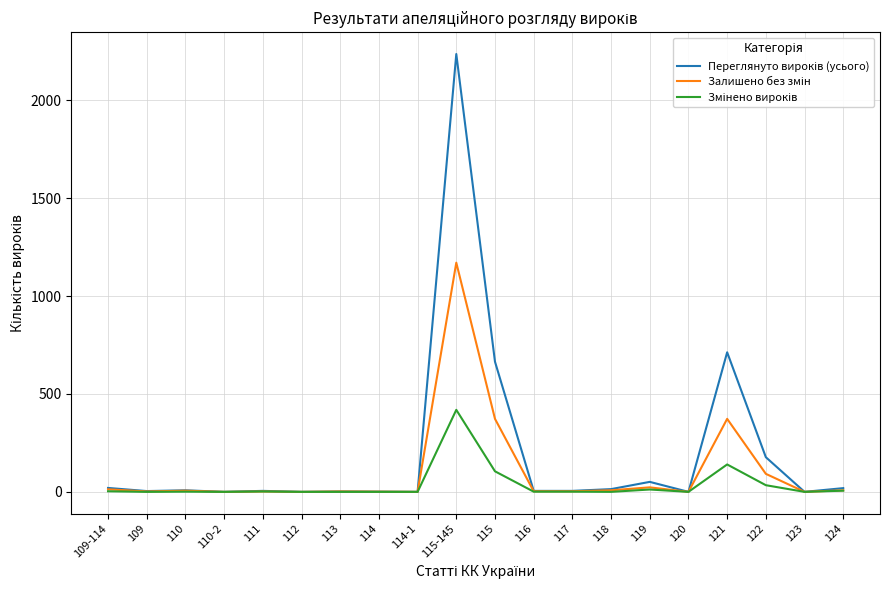

At which category is the sum across all series the highest?

115-145